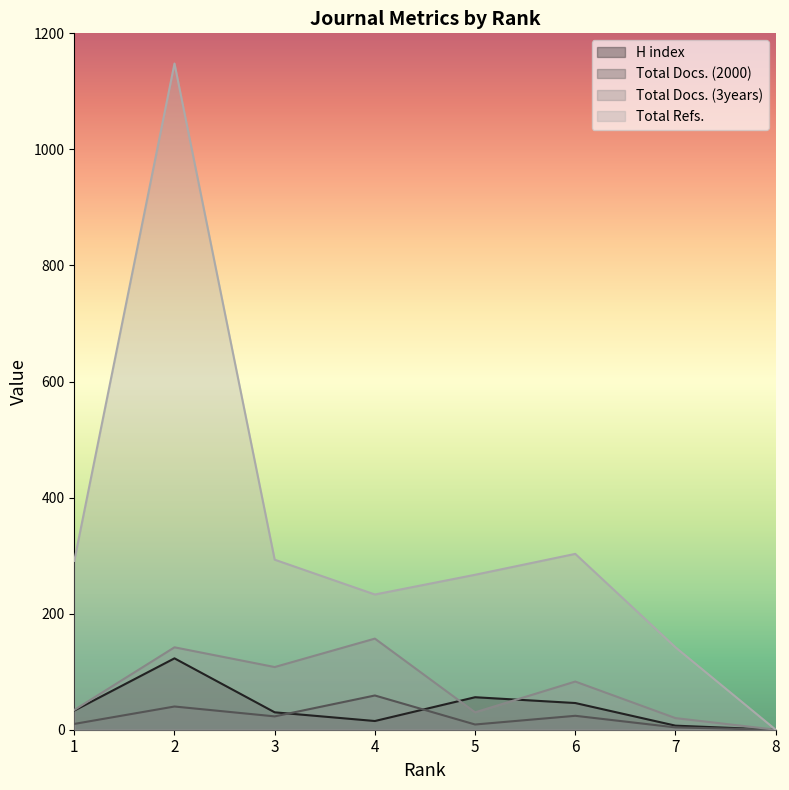

Which category has the lowest value in the H index series?

8